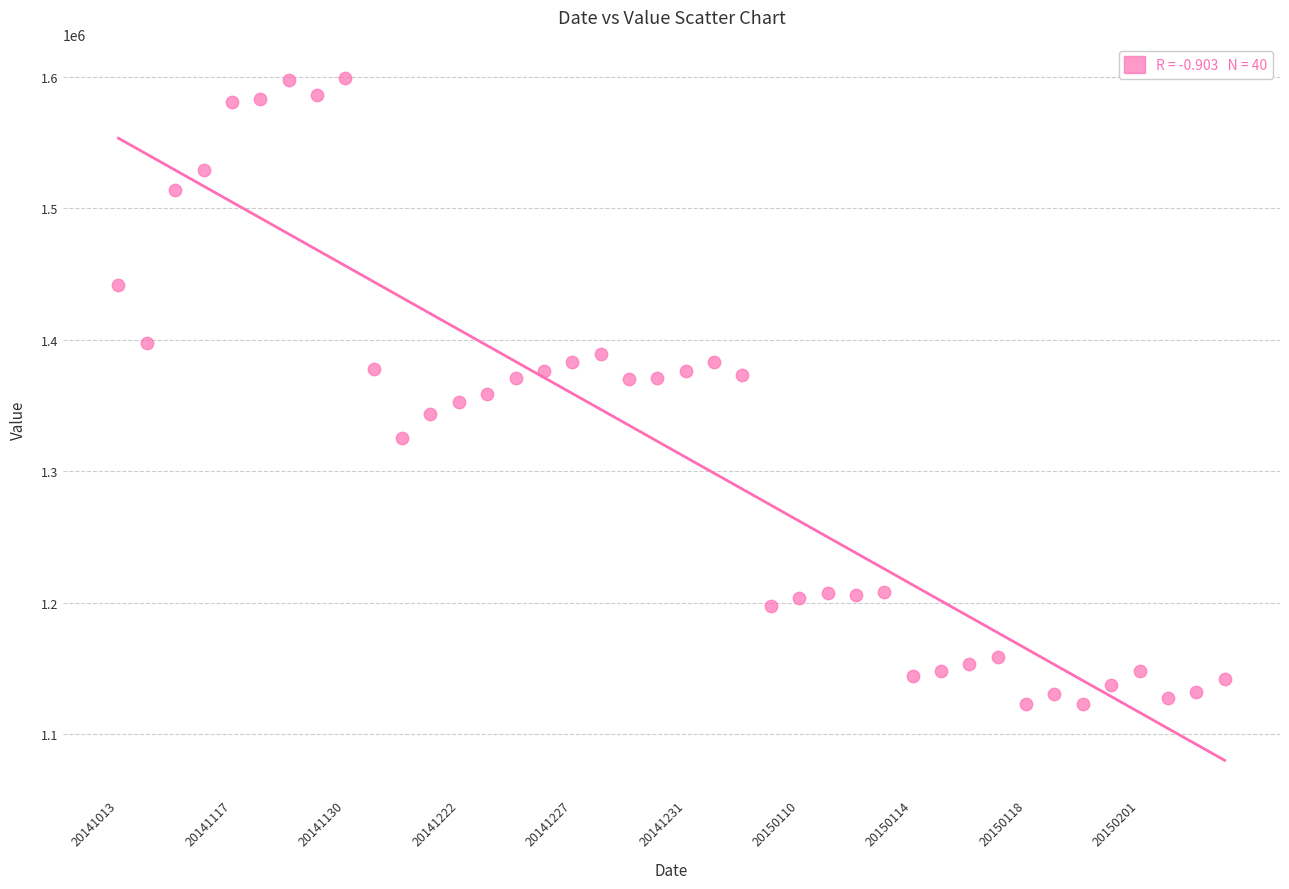

What is the range of Y values (max minus min)?

476186